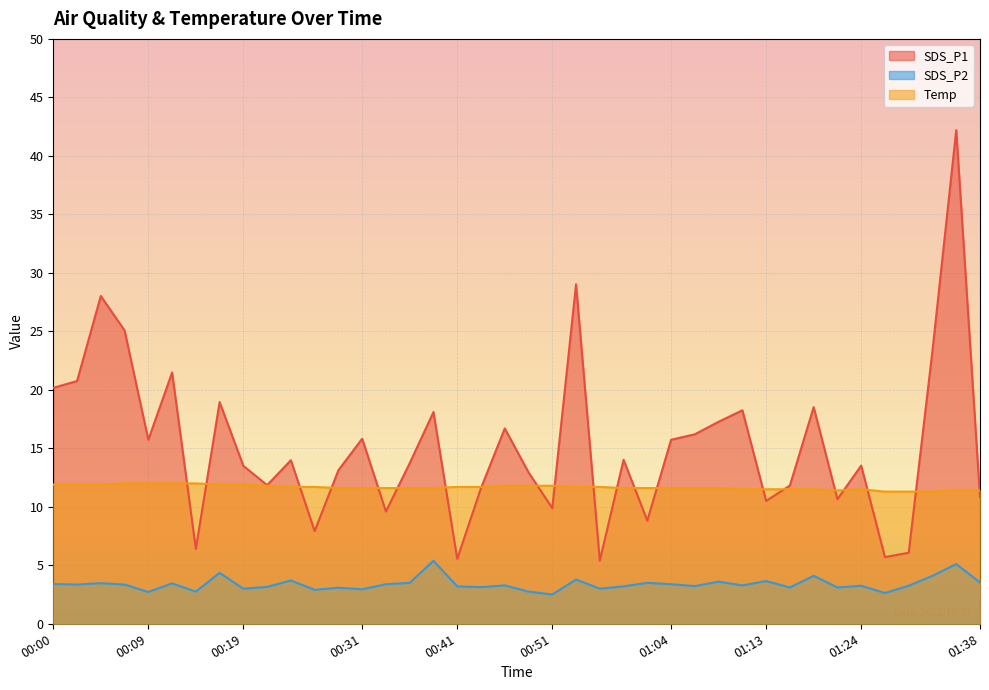

What is the total value across all series at 00:36?

28.8